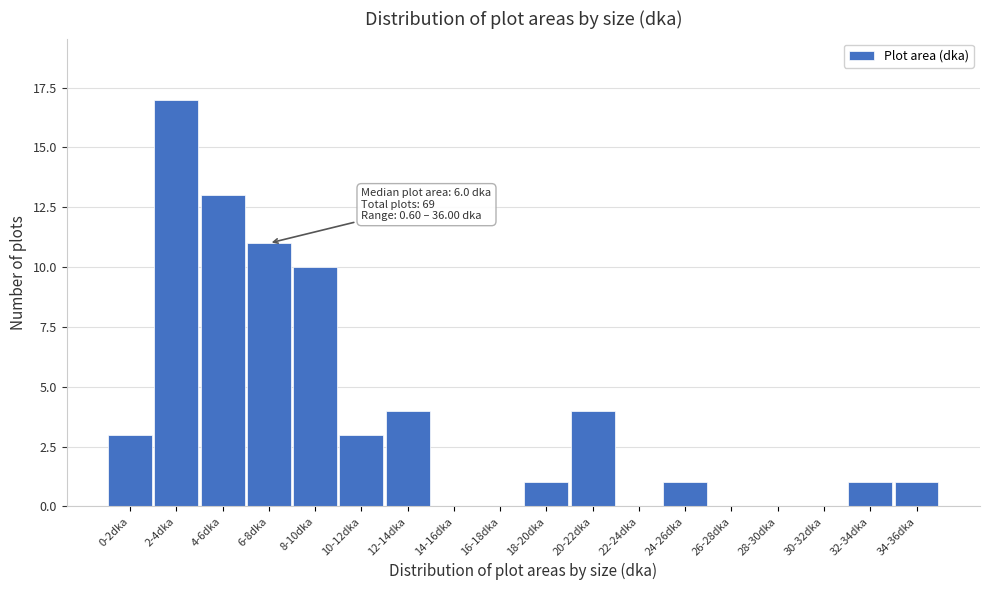

Reading right to left, transcribe all the data shown in this chart.

34-36dka=1	32-34dka=1	30-32dka=0	28-30dka=0	26-28dka=0	24-26dka=1	22-24dka=0	20-22dka=4	18-20dka=1	16-18dka=0	14-16dka=0	12-14dka=4	10-12dka=3	8-10dka=10	6-8dka=11	4-6dka=13	2-4dka=17	0-2dka=3